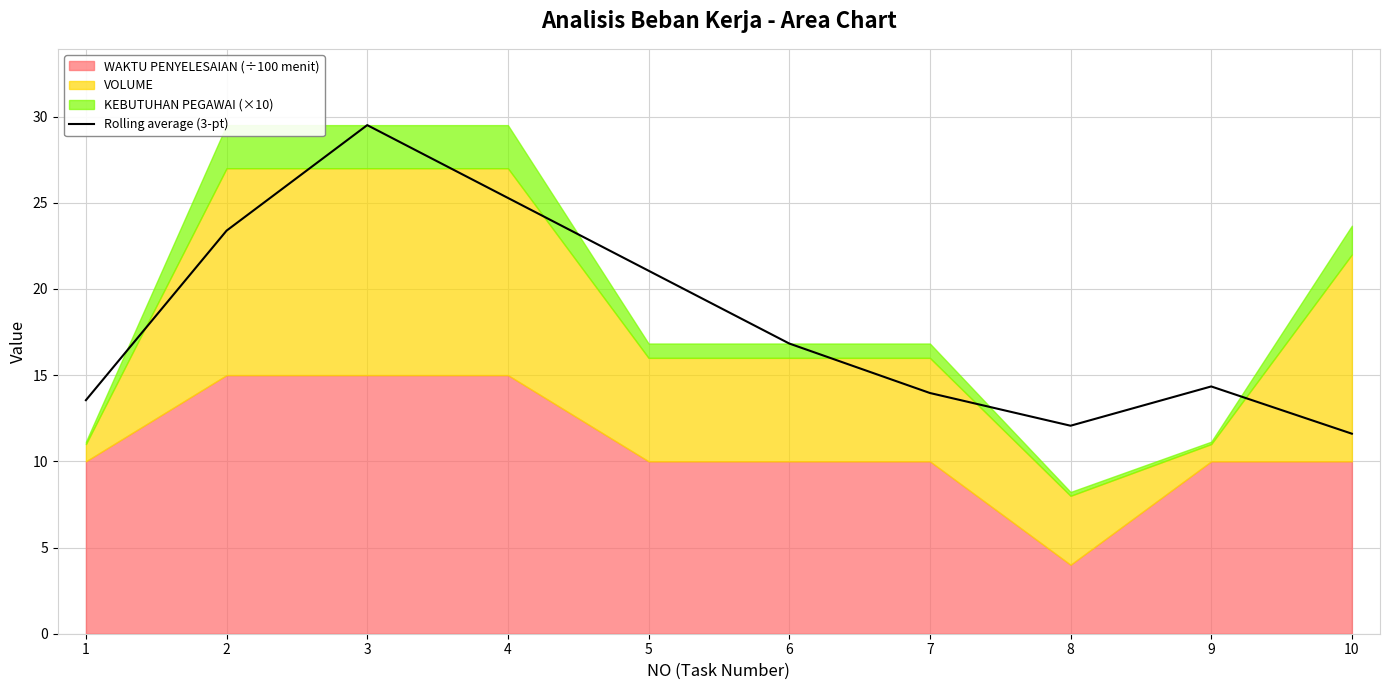

What is the sum of the values at 6 and 7?

30.8